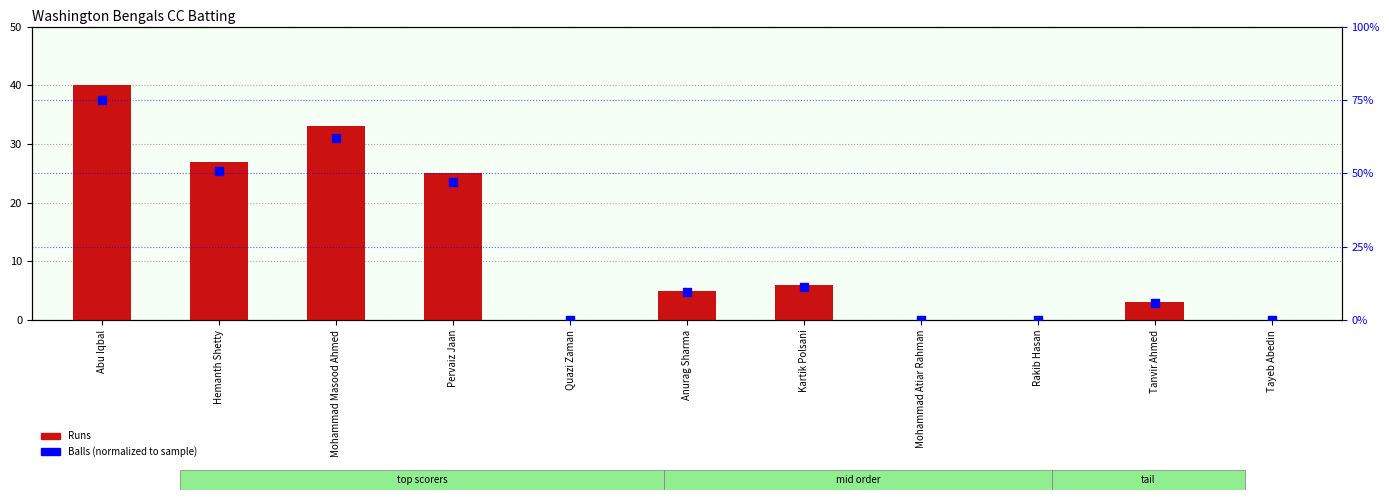

What is the total value across all series at Abu Iqbal?

115.0